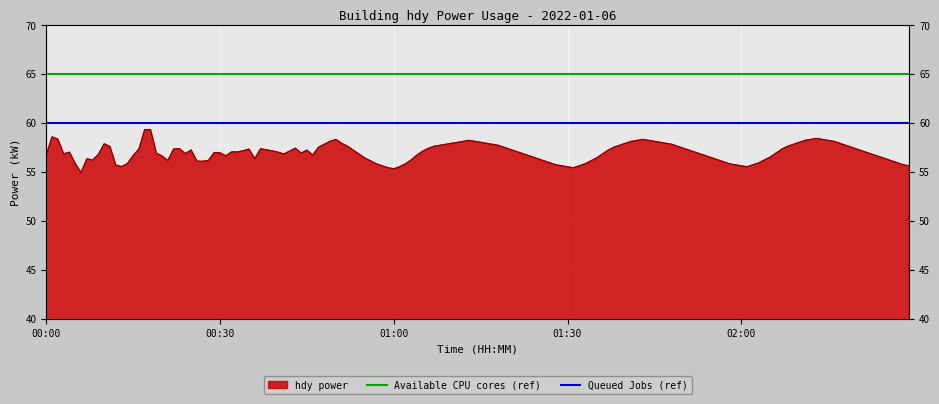

Is the value of Available CPU cores (ref) at 00:00 greater than the value of Queued Jobs (ref) at 00:00?

Yes